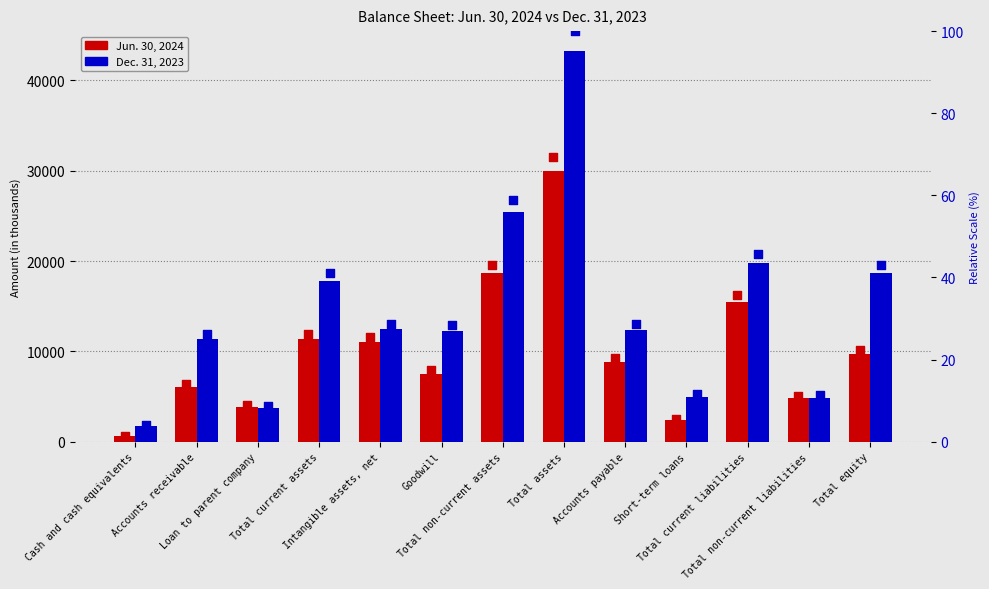

What is the total value across all series at Total equity?

28385.4